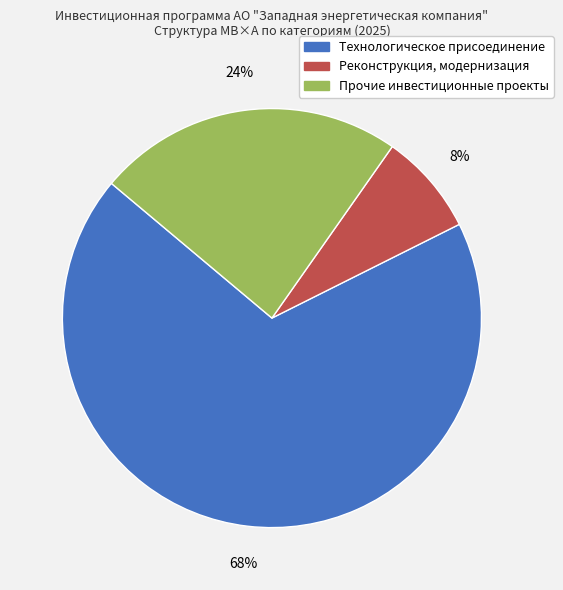

How many segments does this pie chart have?

3